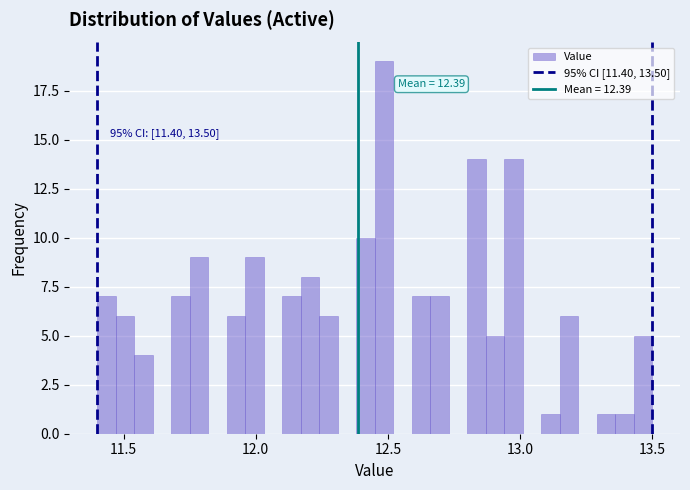

Around what value on the x-axis is the tallest bar? Give the approximate position of its centre, as read against the axis.

12.50